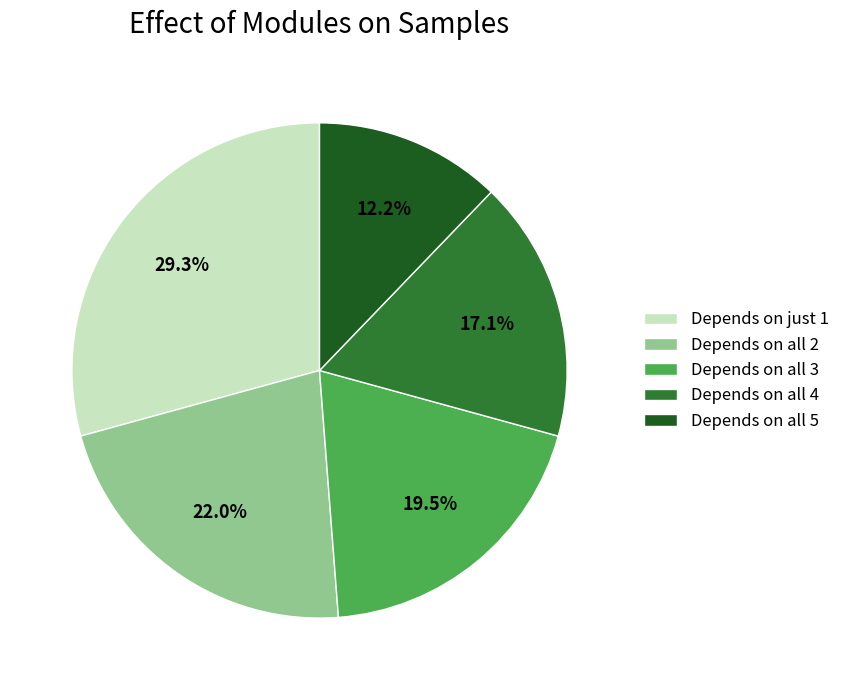

What is the largest slice in the pie chart?

Depends on just 1